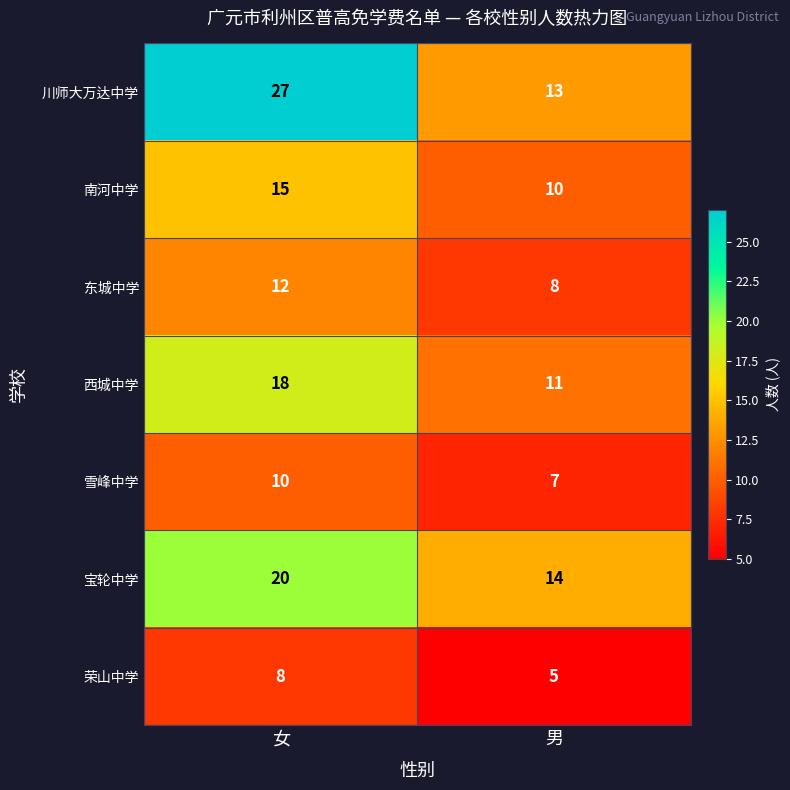

What is the minimum value shown in the chart?

5